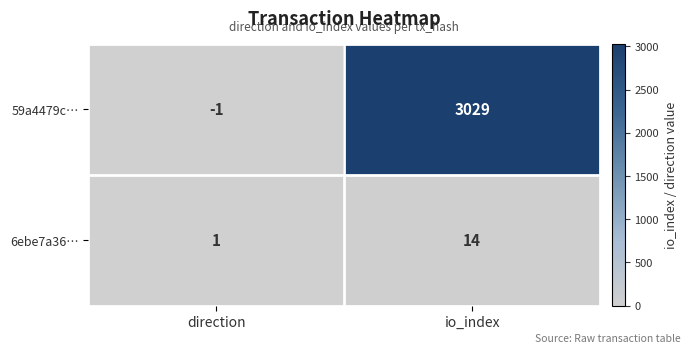

Rank the series at direction from lowest to highest value.

59a4479c…, 6ebe7a36…